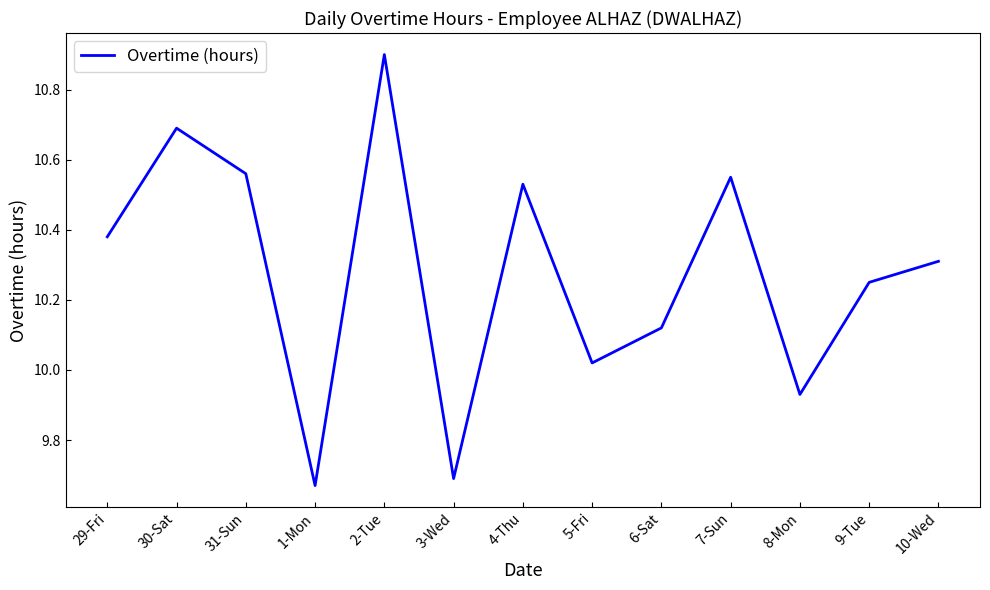

What is the difference between the maximum and minimum values?

1.2